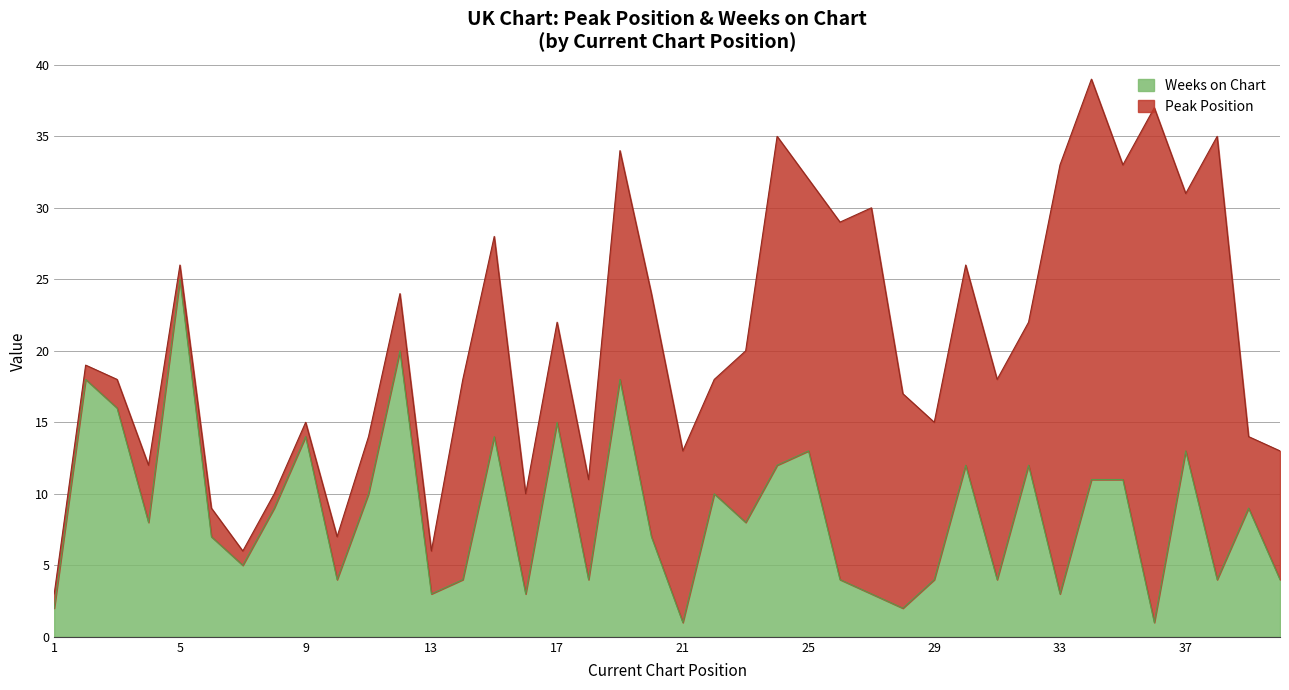

What is the maximum value for Weeks on Chart?

25